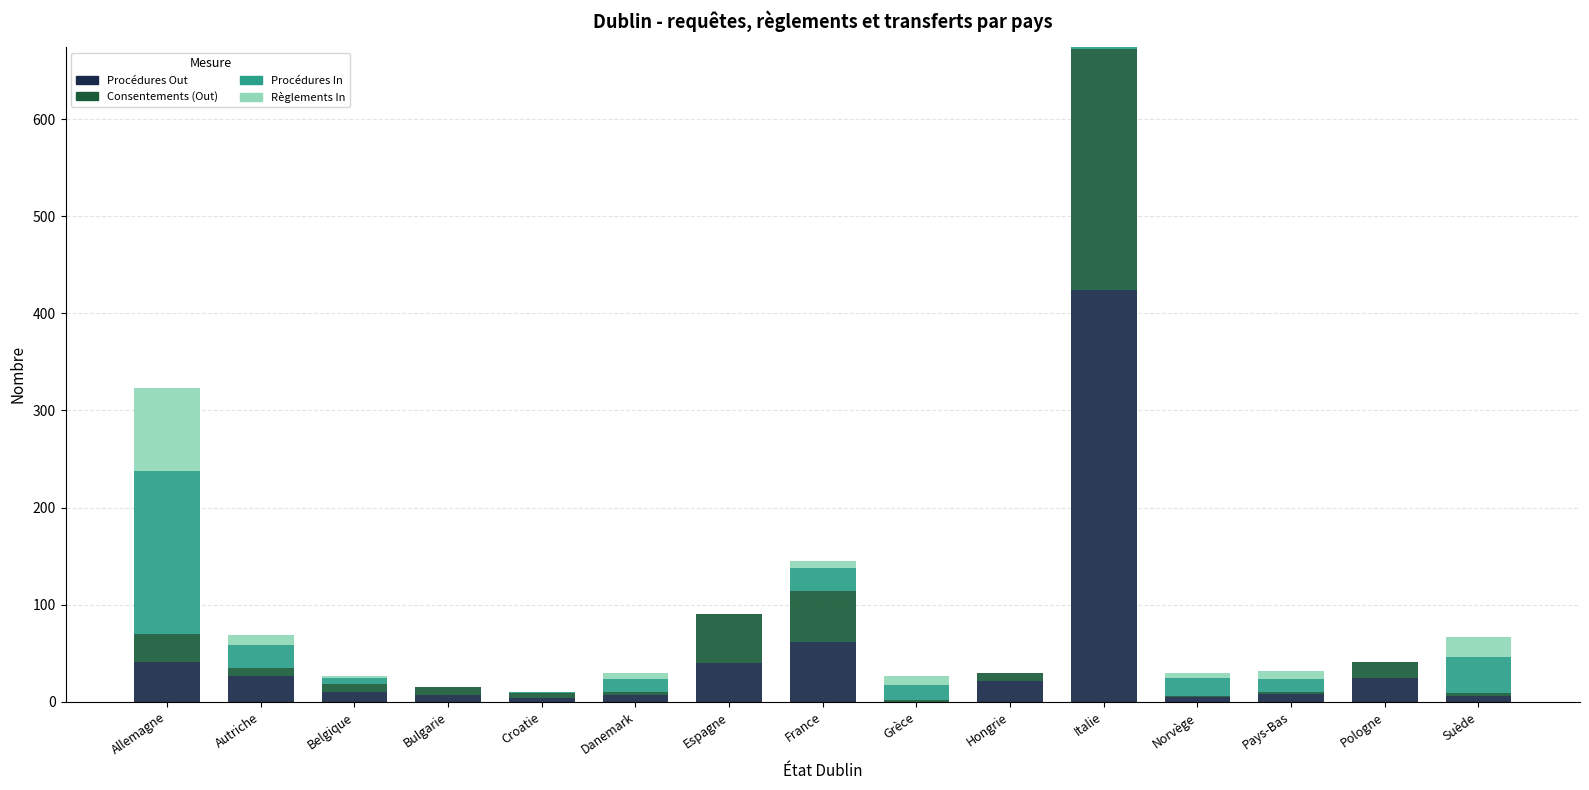

What are all the series names shown in the legend?

Procédures Out, Consentements (Out), Procédures In, Règlements In